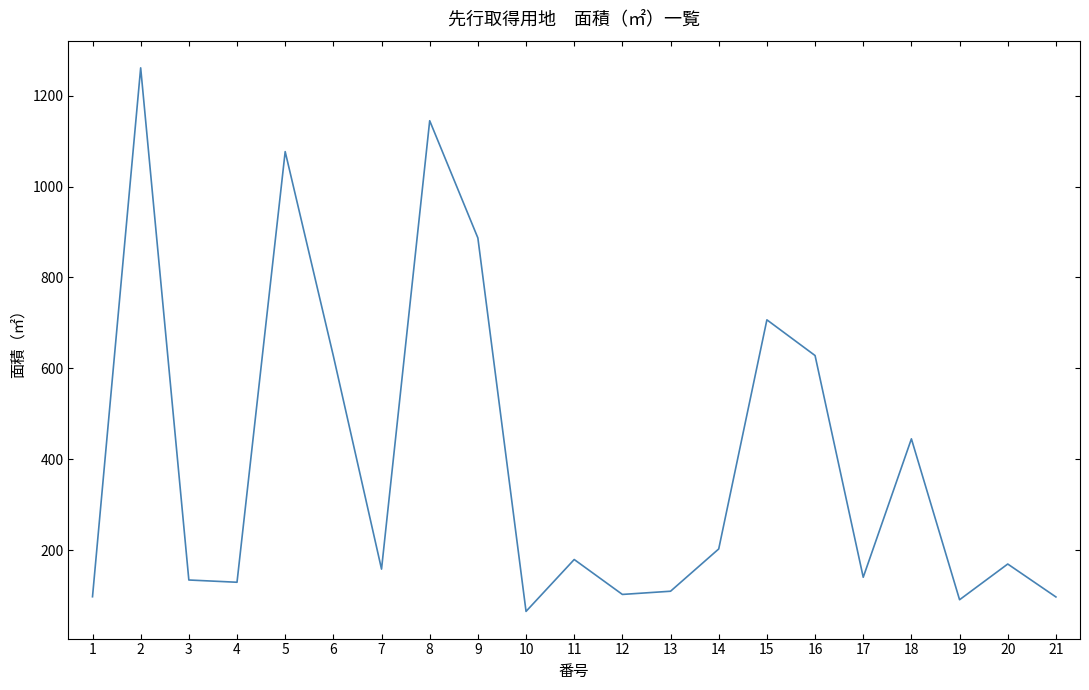

Does the chart display data point markers on the line(s)?

No